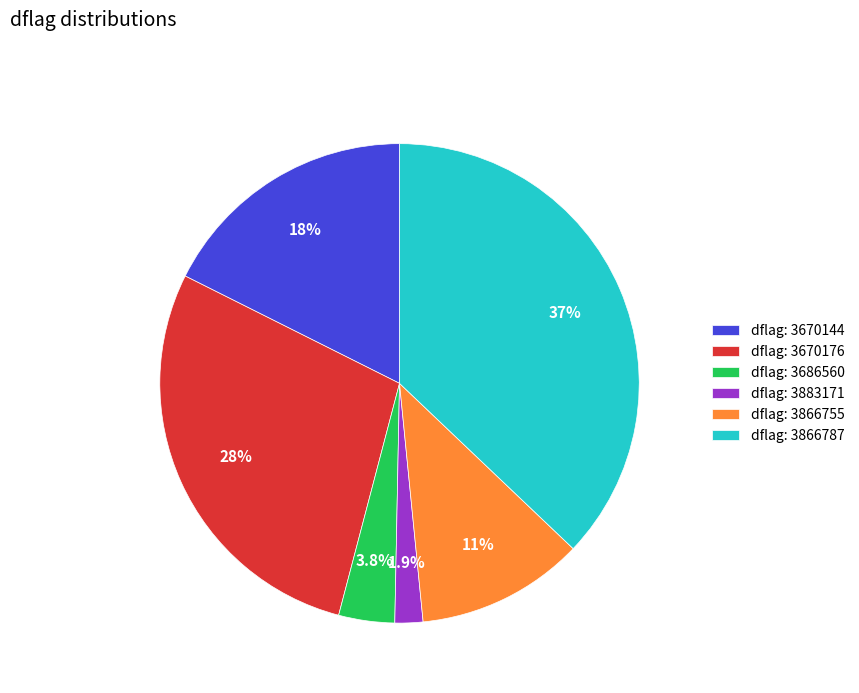

Is there any slice that represents more than half of the pie?

No